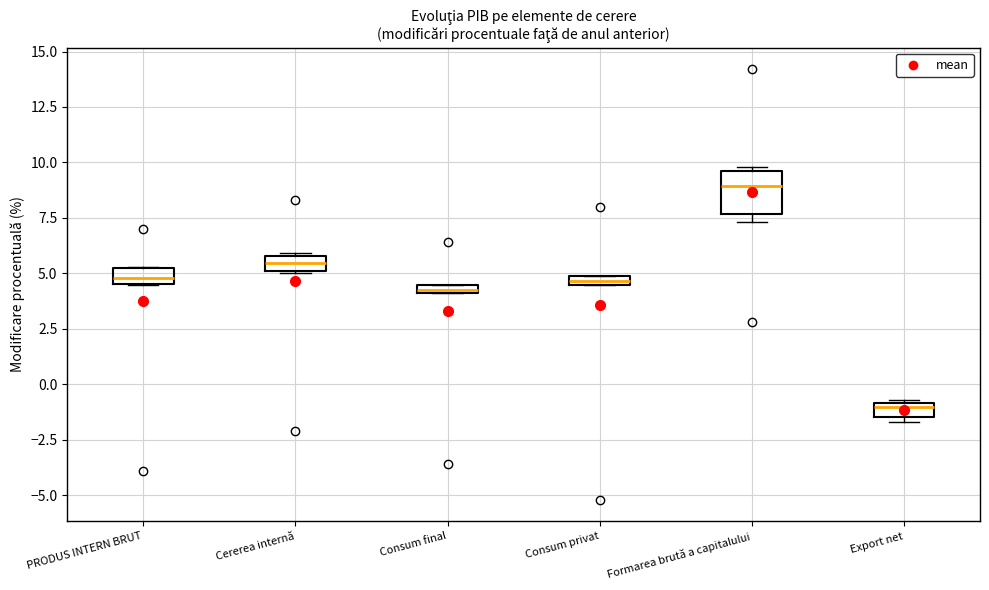

Which box's median line is the lowest?

Export net